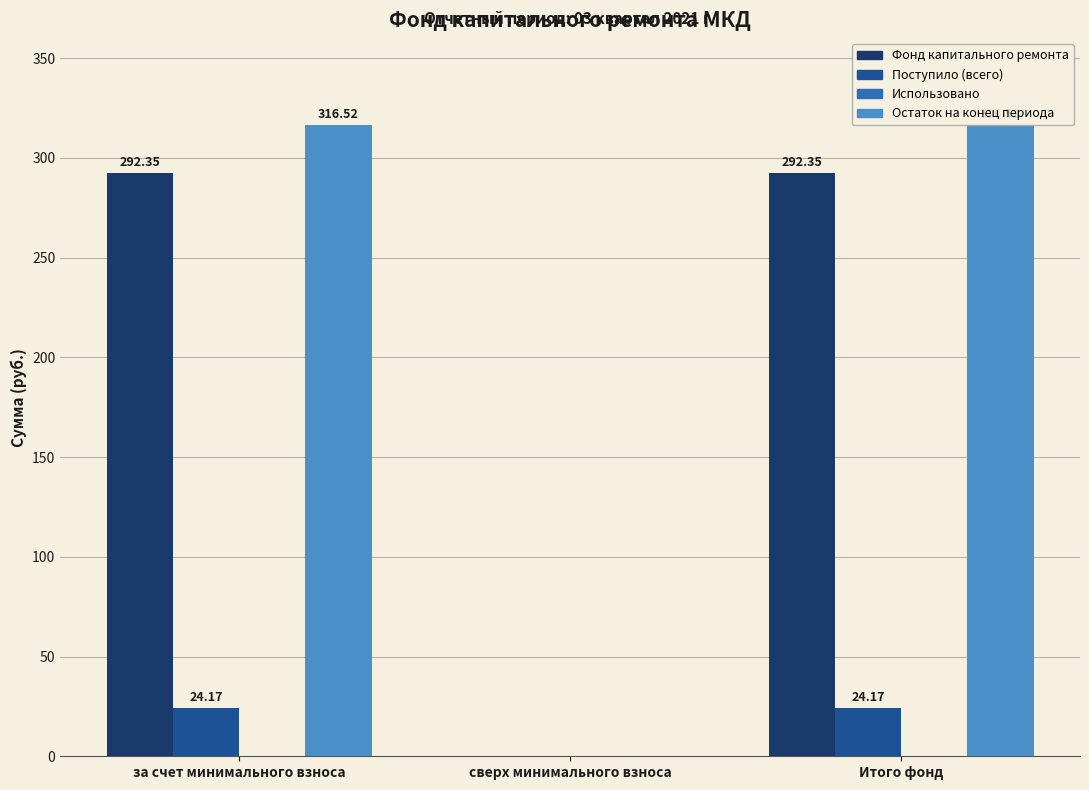

Which series has the widest spread of values?

Остаток на конец периода